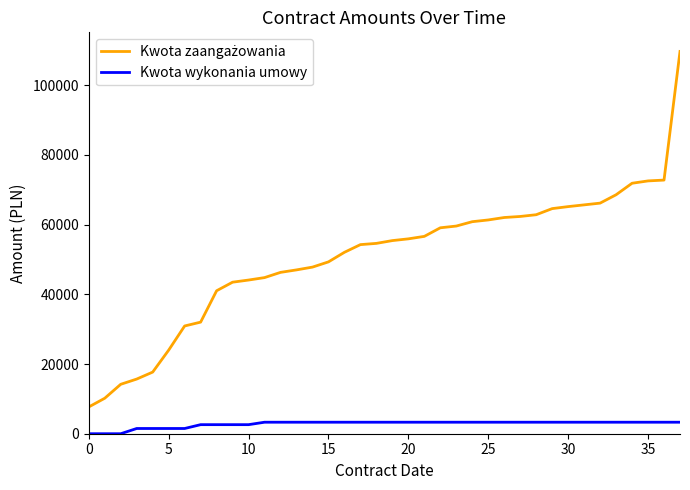

What is the maximum value for Kwota wykonania umowy?

3300.0